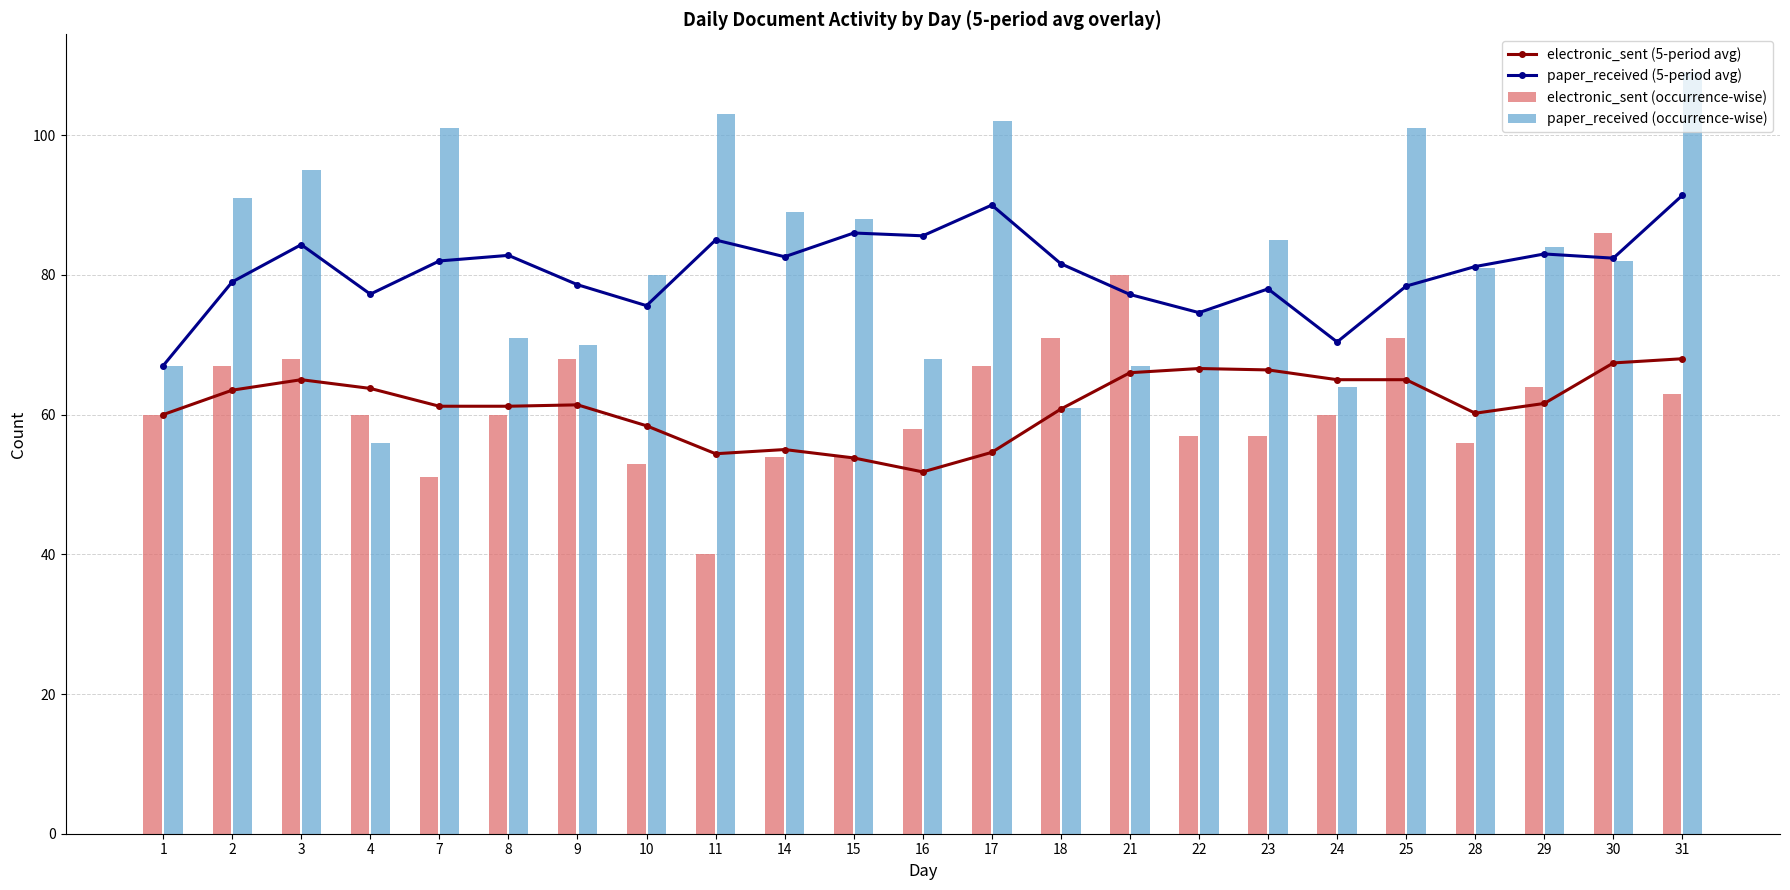

Is it true that paper_received (5-period avg) equals 84.3 at 3?

True